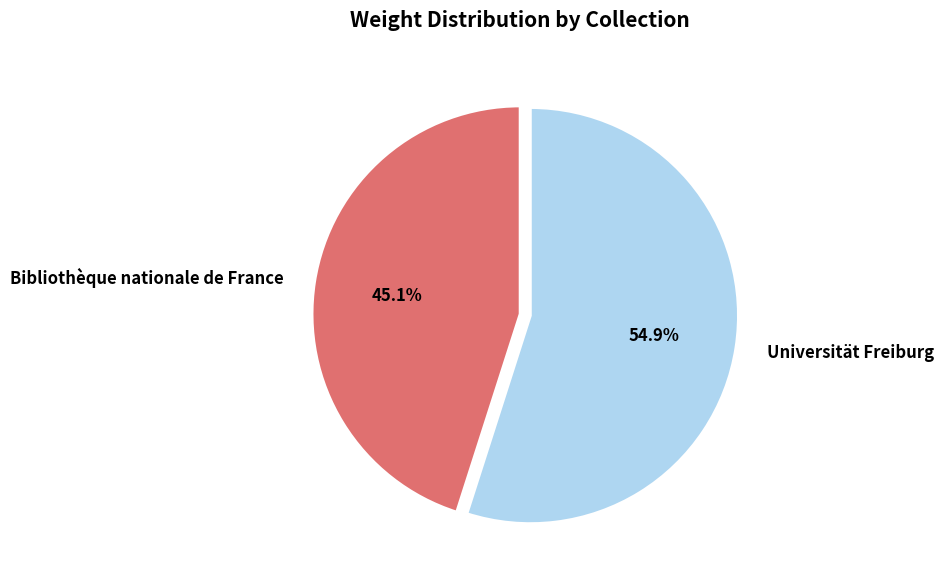

To the nearest percent, what is the average slice percentage?

50%